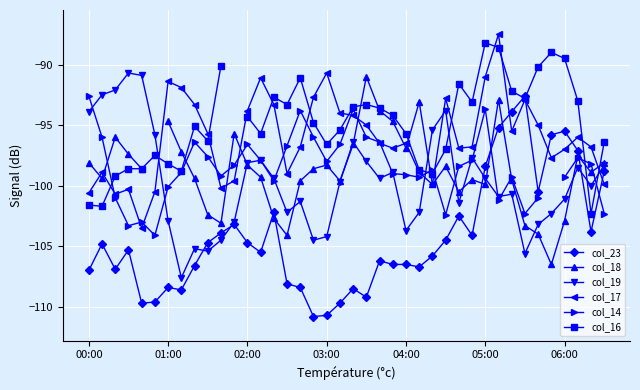

What is the greatest value displayed?

-87.5